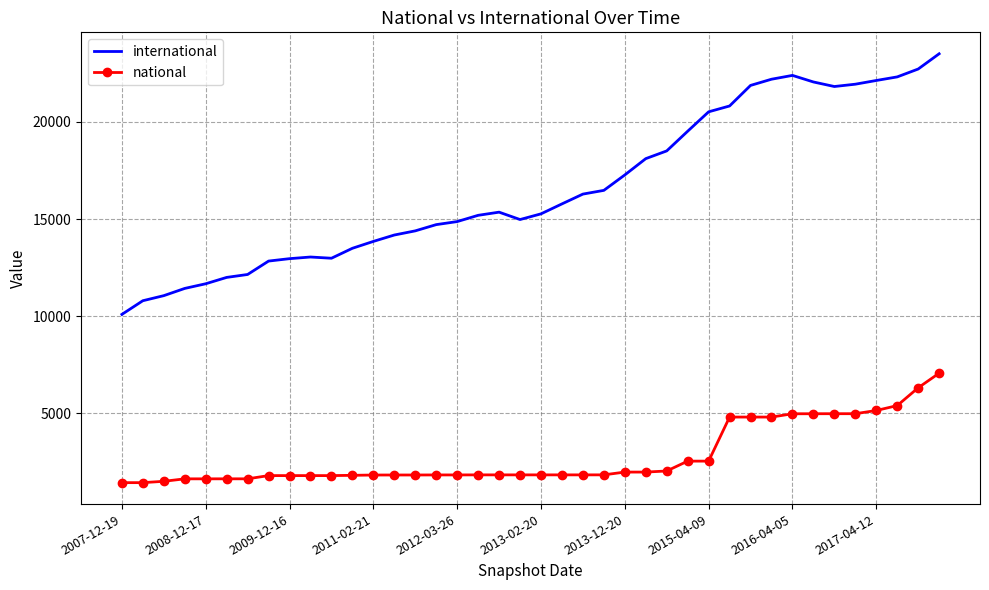

Rank the series by their maximum value, from highest to lowest.

international, national